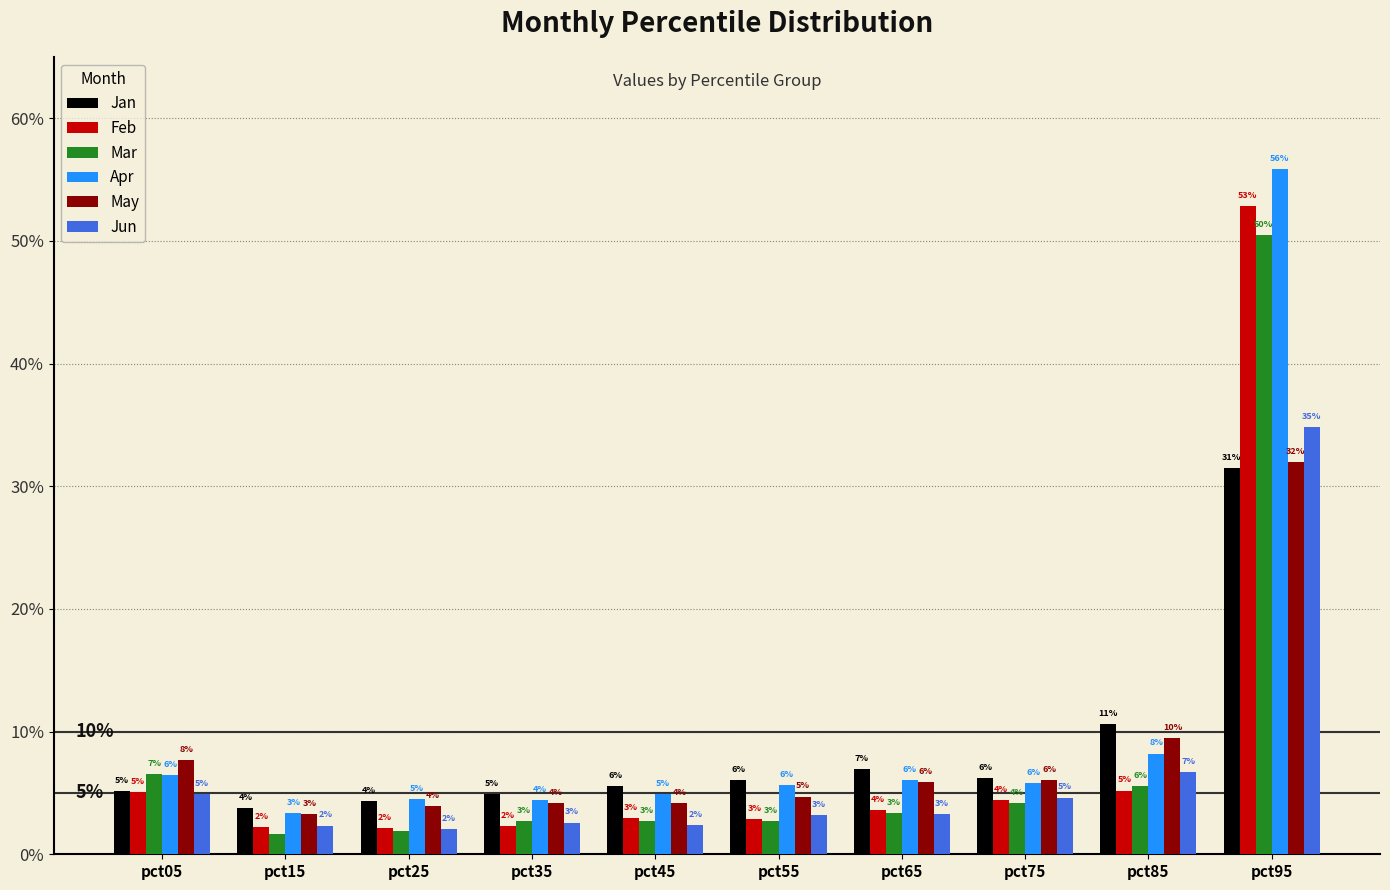

At which category does the chart reach its minimum across all series?

pct15